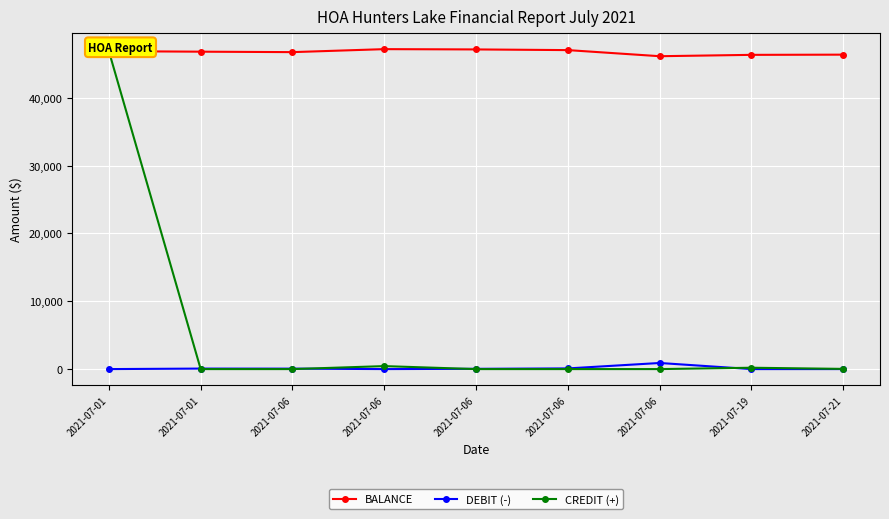

How many positive values does the DEBIT (-) series have?

5